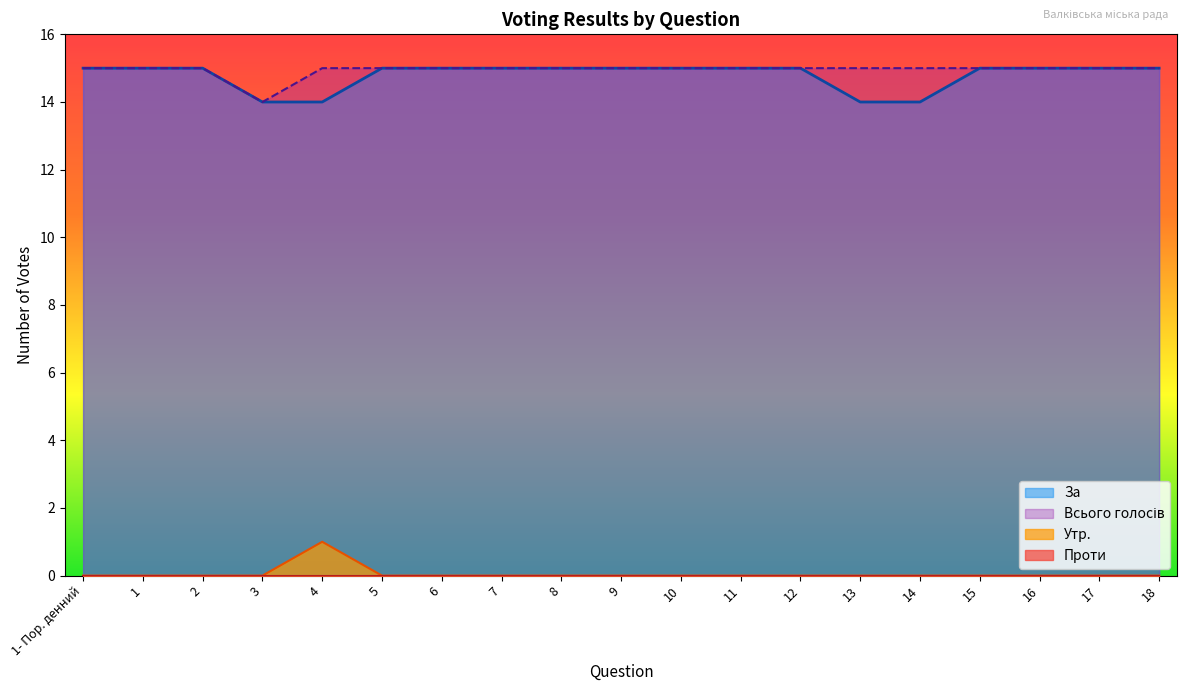

Which has a higher value, 5 or 10?

5